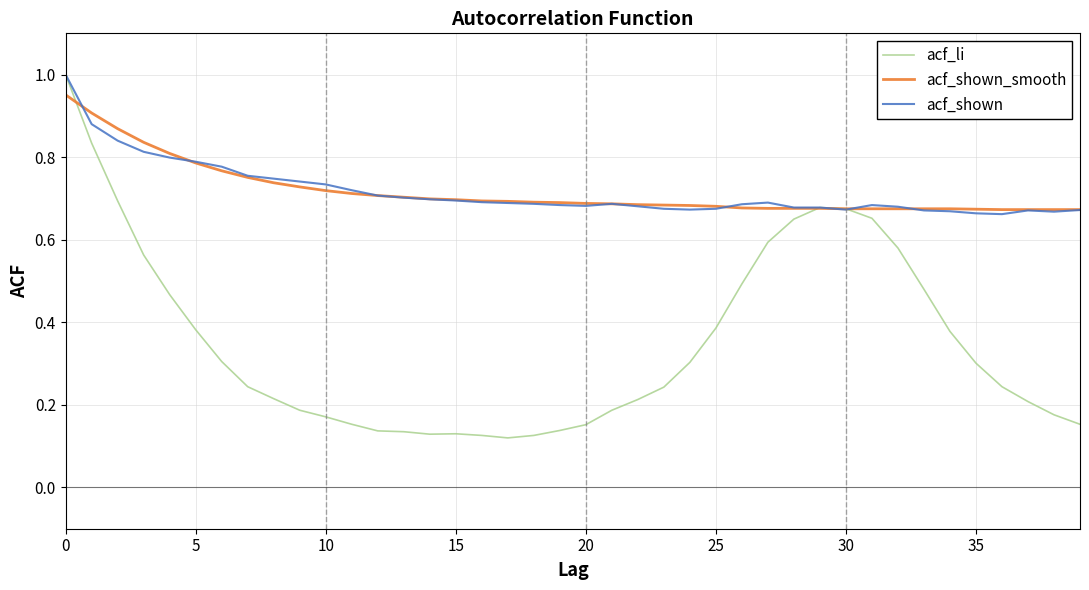

Which series has the widest spread of values?

acf_li